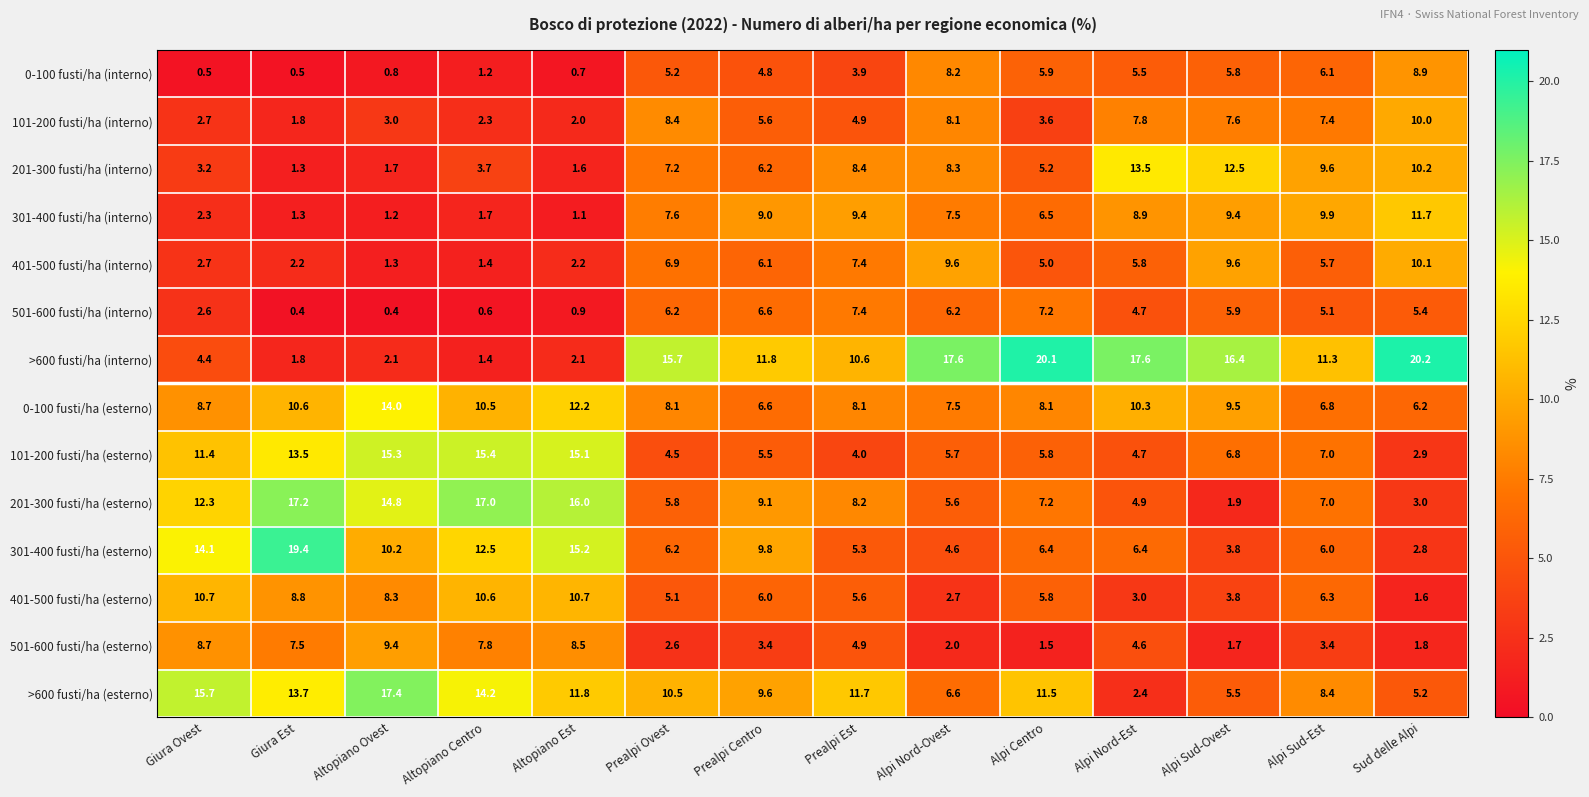

Which series changed the most between Prealpi Centro and Alpi Centro?

>600 fusti/ha (interno)